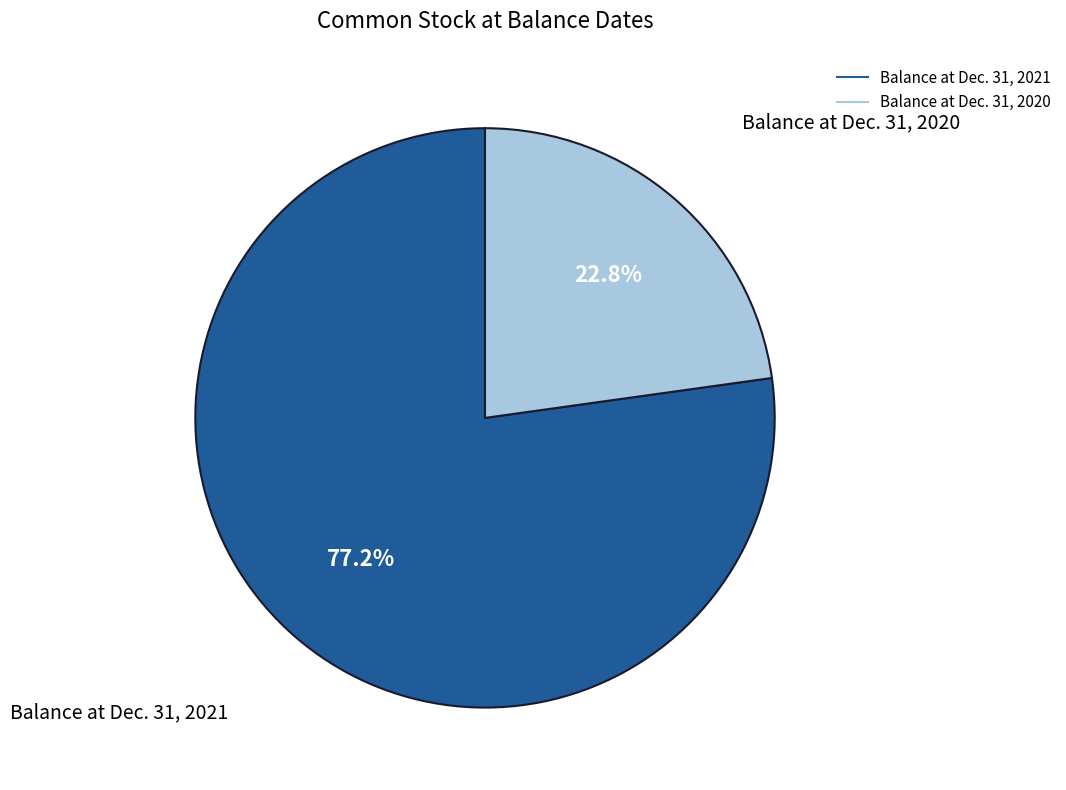

Does Balance at Dec. 31, 2020 account for over 50% of the chart?

No